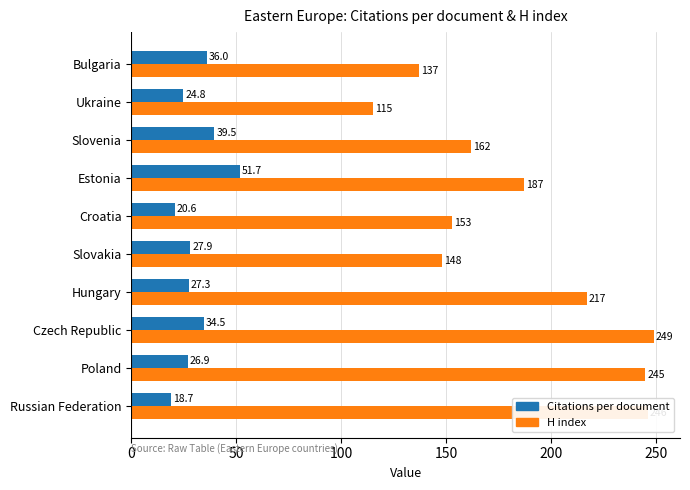

At which category is the sum across all series the highest?

Czech Republic